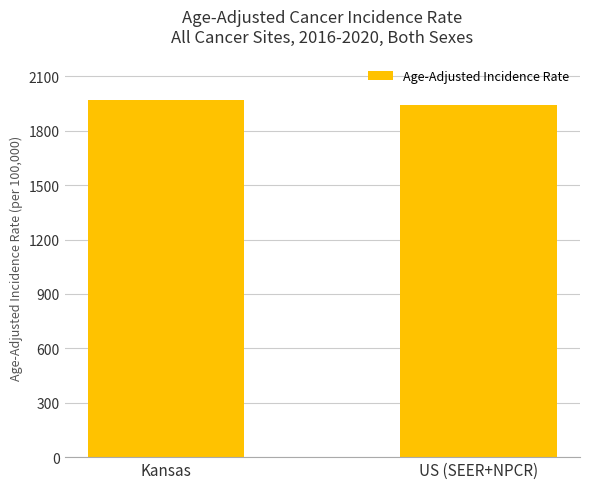

What value does the data have at US (SEER+NPCR)?

1944.4